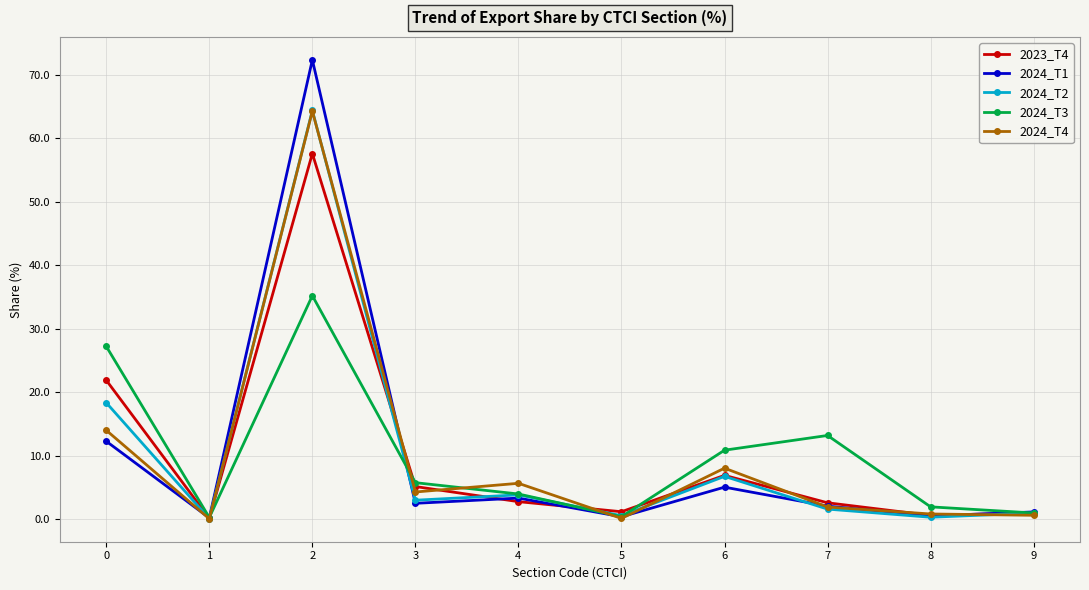

Does the chart display data point markers on the line(s)?

Yes